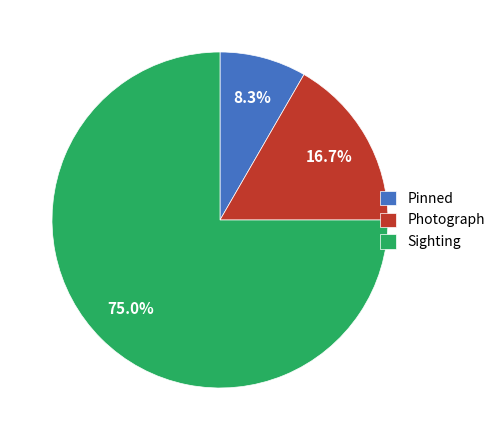

The Pinned slice represents 8% of the pie. True or false?

True